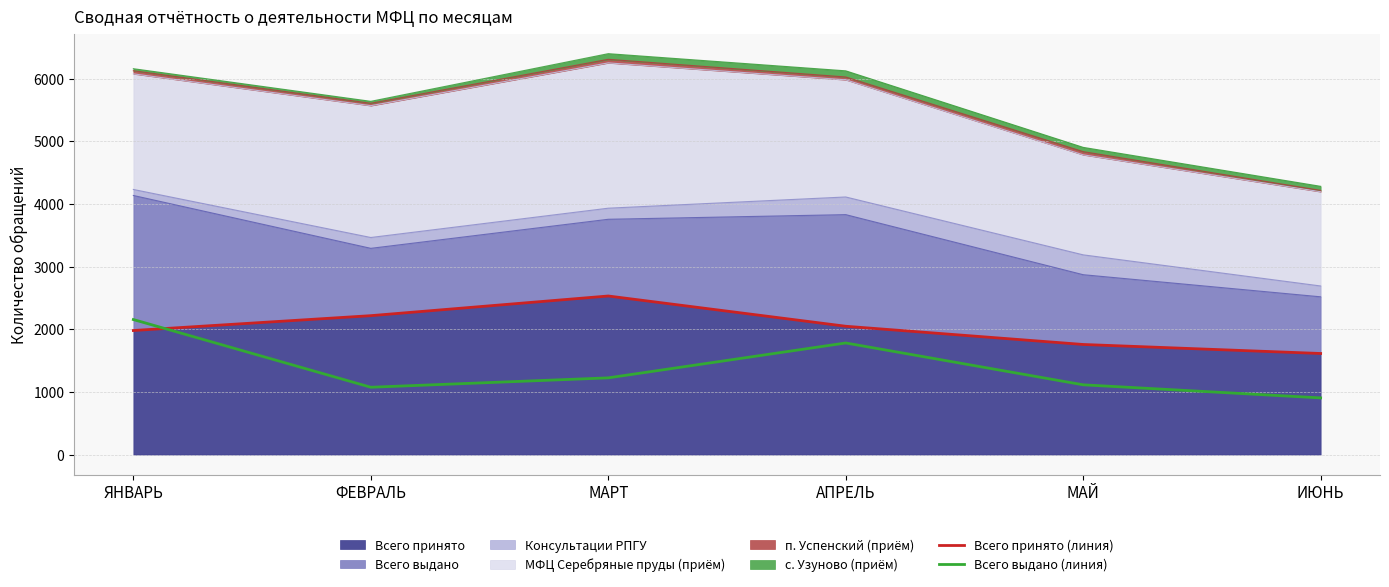

What is the value of the Всего выдано (линия) point at the 3rd from the left?

1225